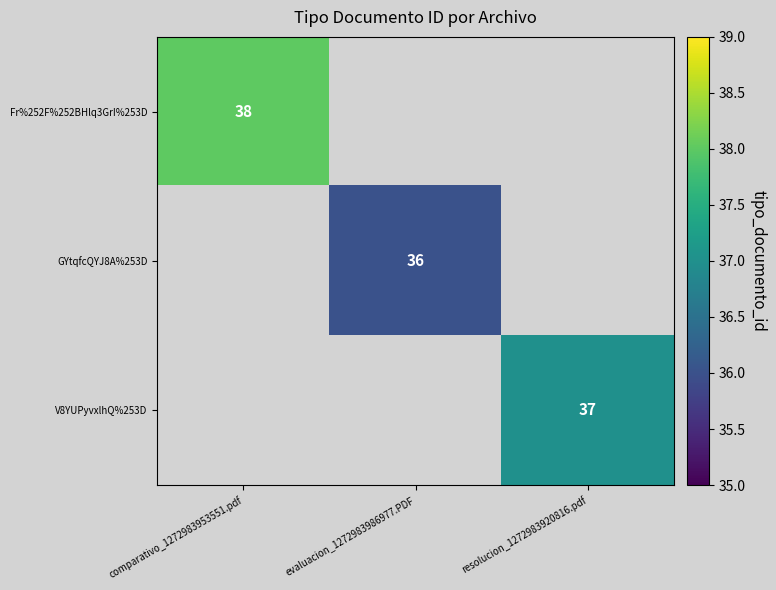

True or false: GYtqfcQYJ8A%253D has a value of 36 at evaluacion_1272983986977.PDF.

True